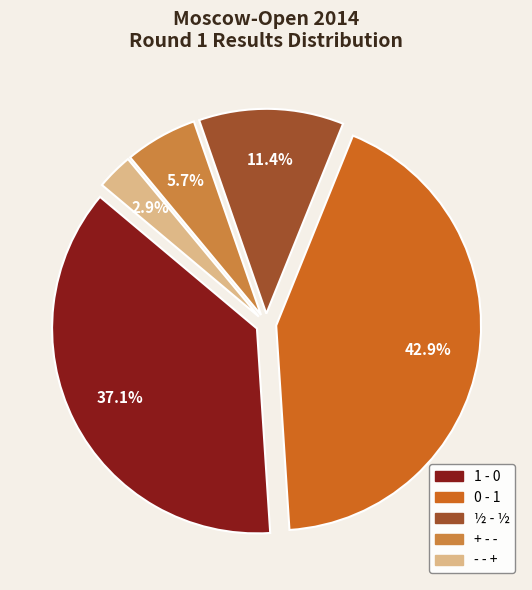

What portion of the pie excludes 1 - 0?

62.9%